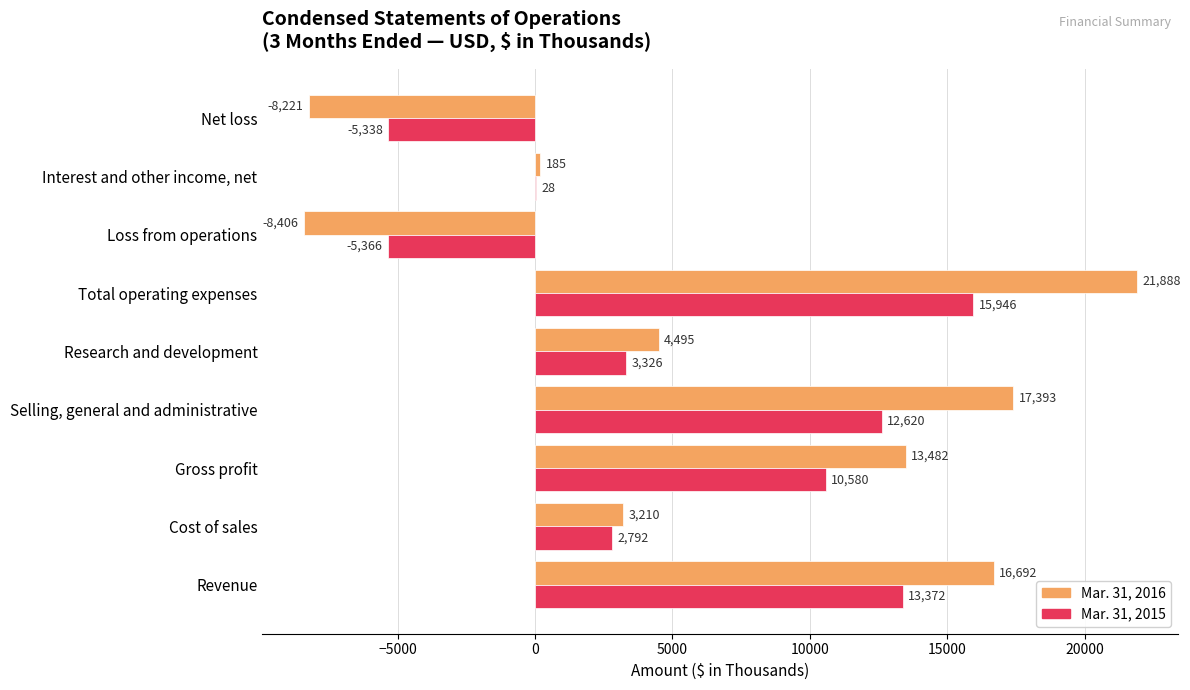

Which series has the largest total across all categories?

Mar. 31, 2016